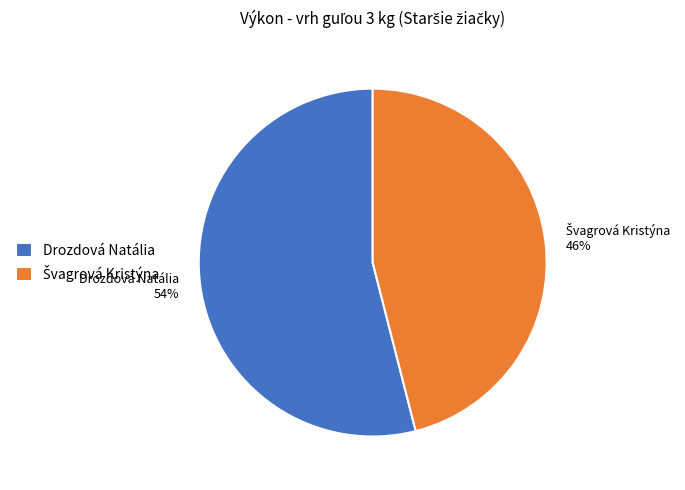

To the nearest percent, what is the difference between the largest and smallest slice percentages?

8%